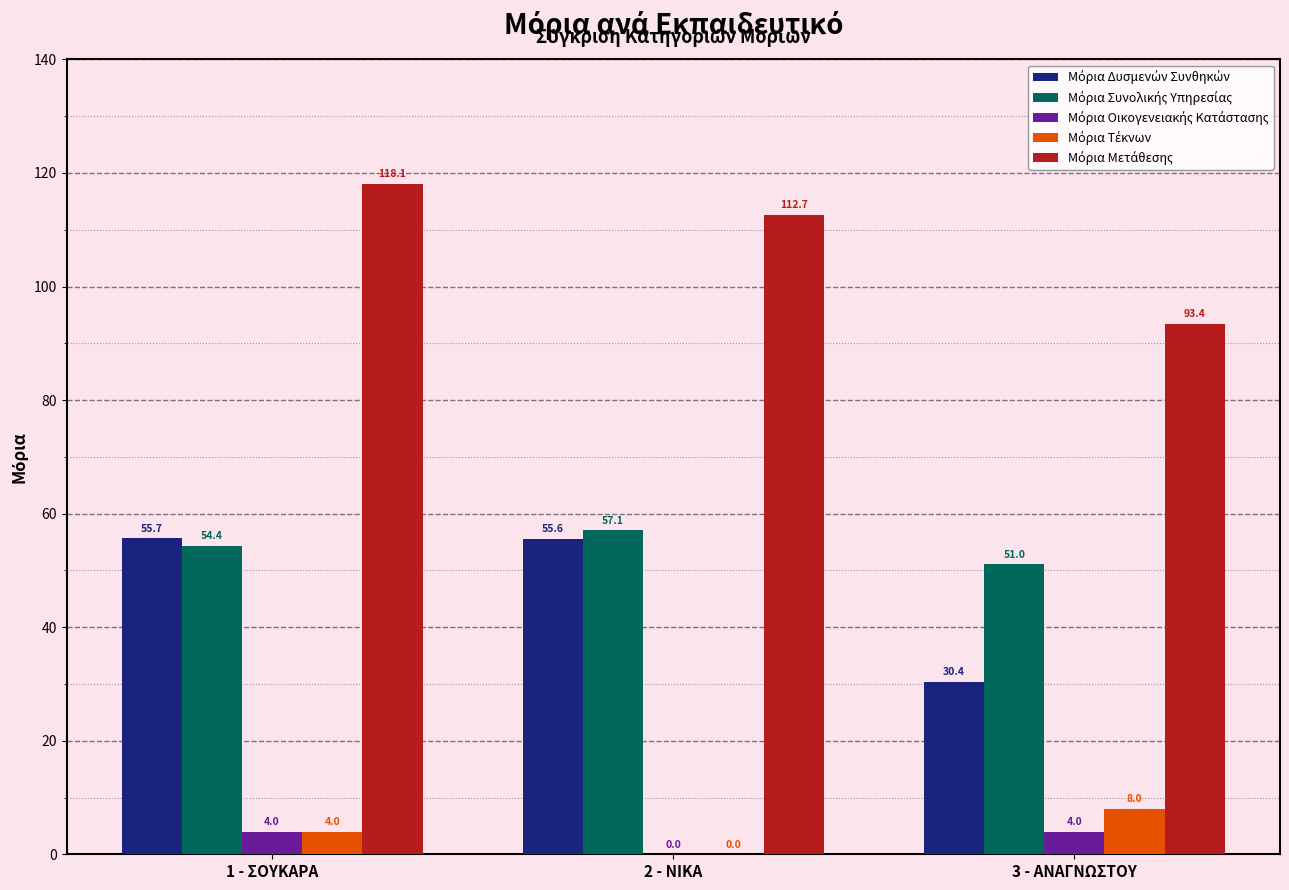

At which category is the sum across all series the highest?

1 - ΣΟΥΚΑΡΑ